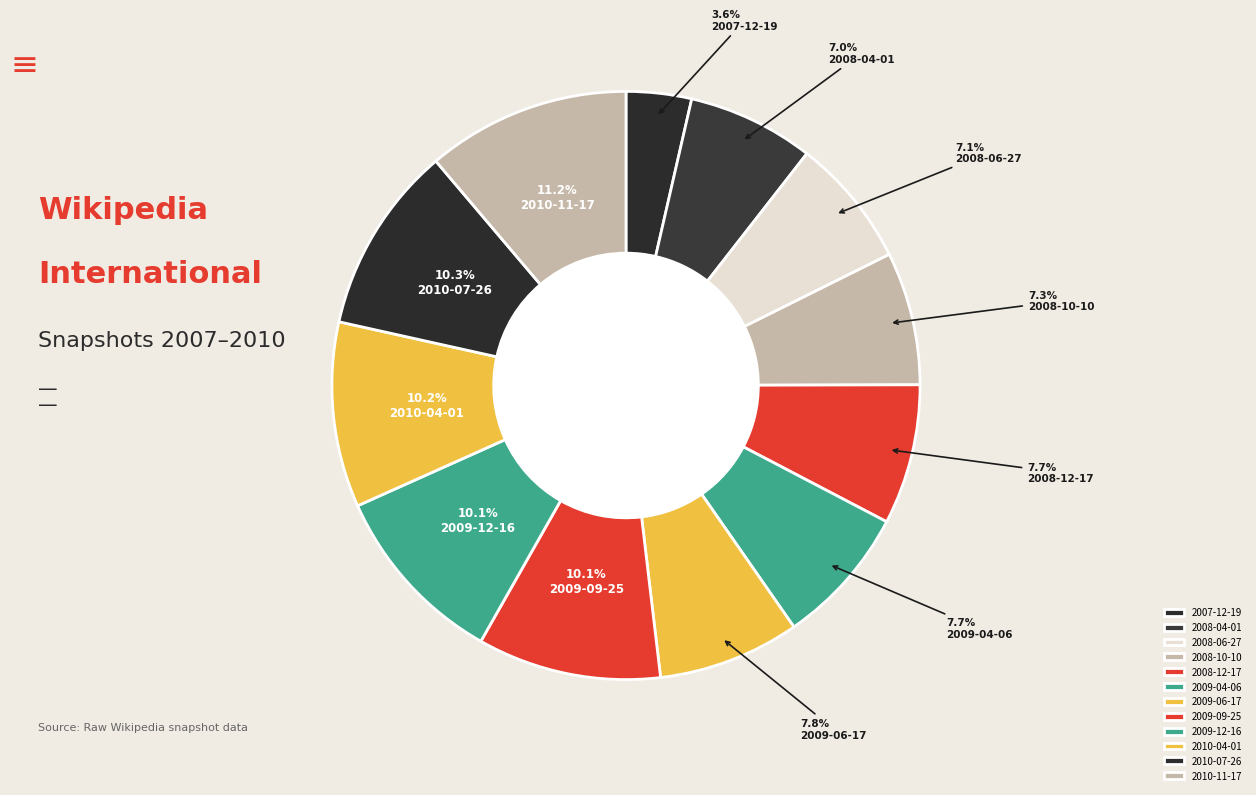

Is 2010-07-26 the majority of the pie?

No